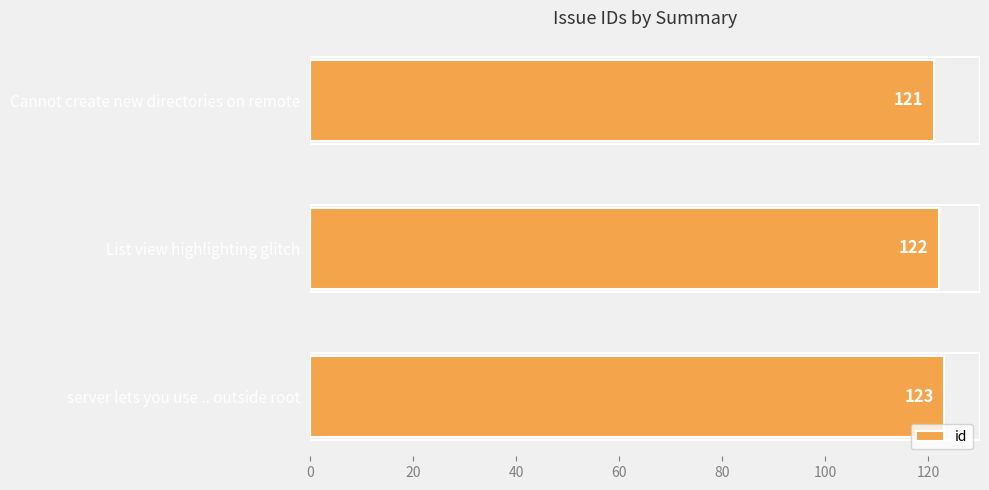

How many values are below 122?

1